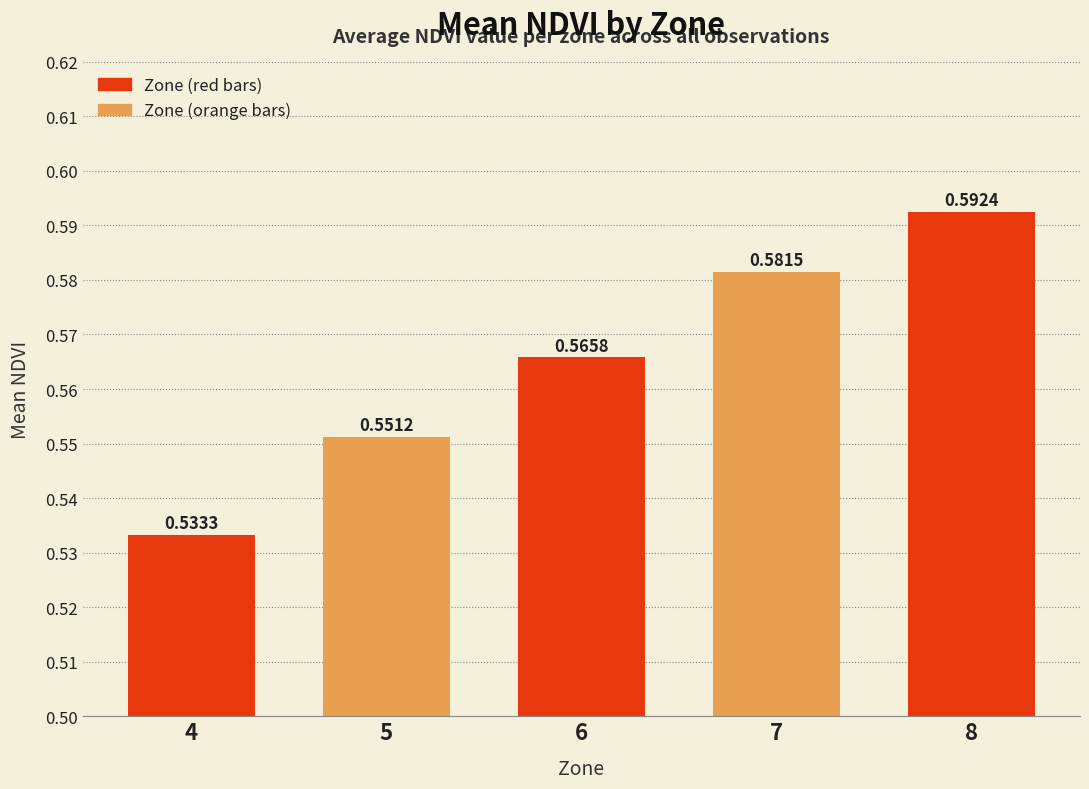

What is the sum of the values at 8 and 7?

1.2